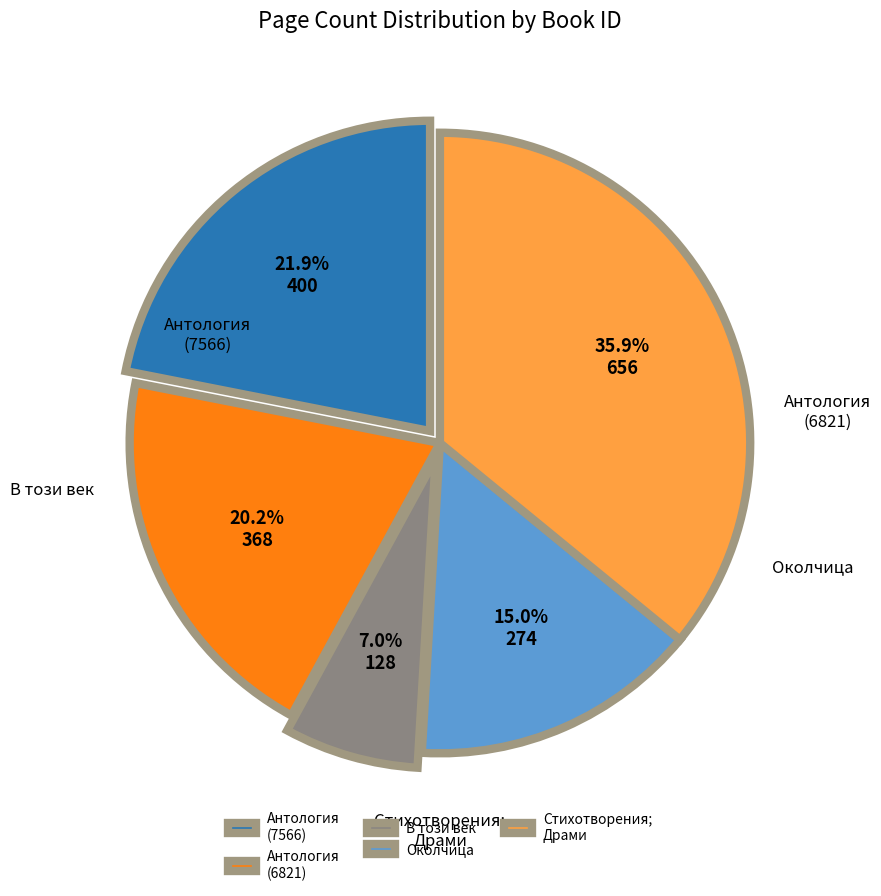

Between Околчица and Антология (7566), which is larger?

Антология (7566)